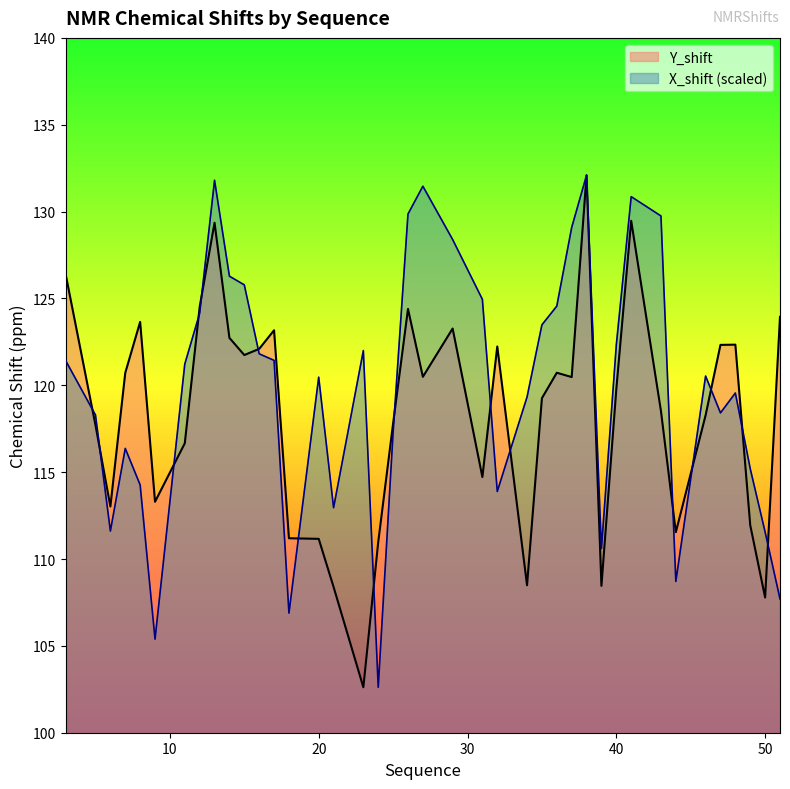

Rank the series at 32 from lowest to highest value.

X_shift, Y_shift